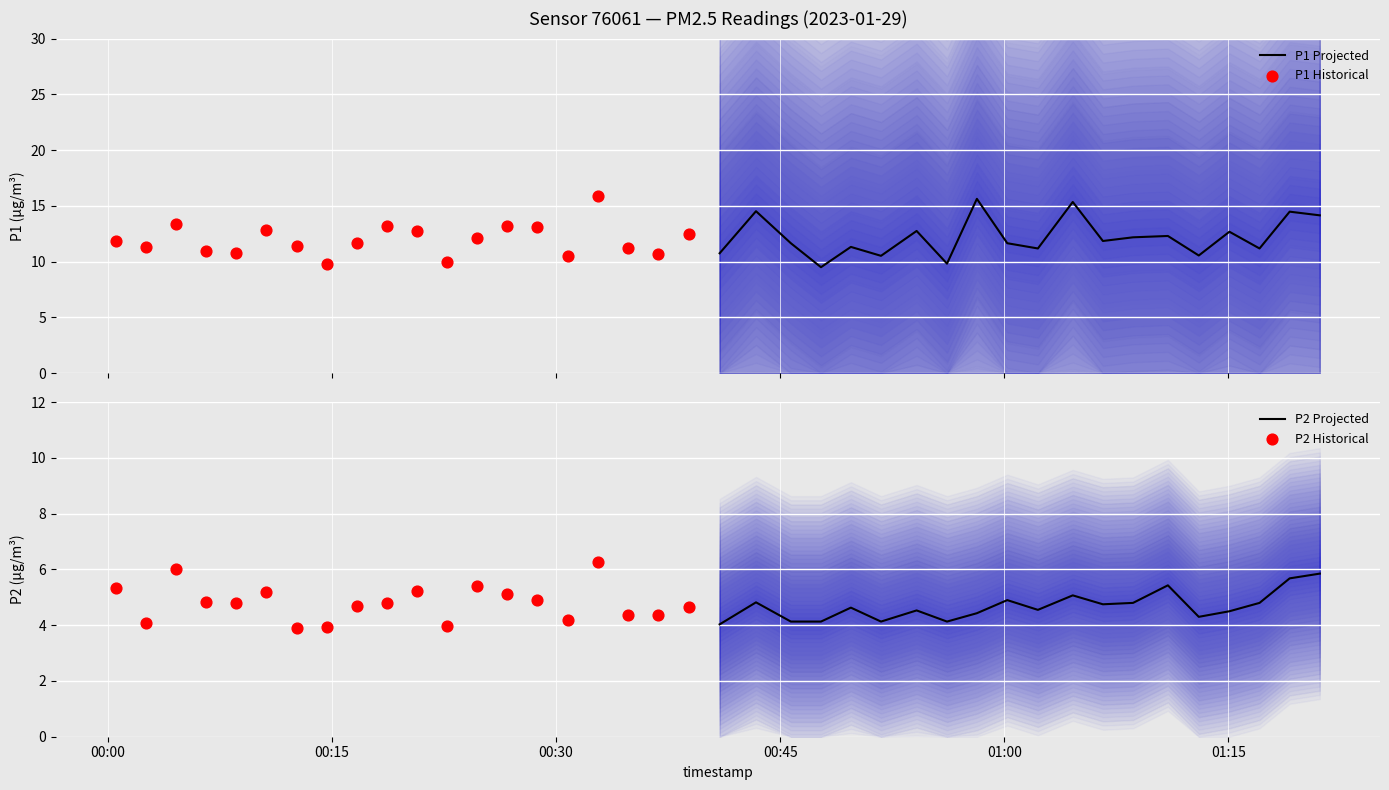

What is the minimum value for P1 Projected?

9.5